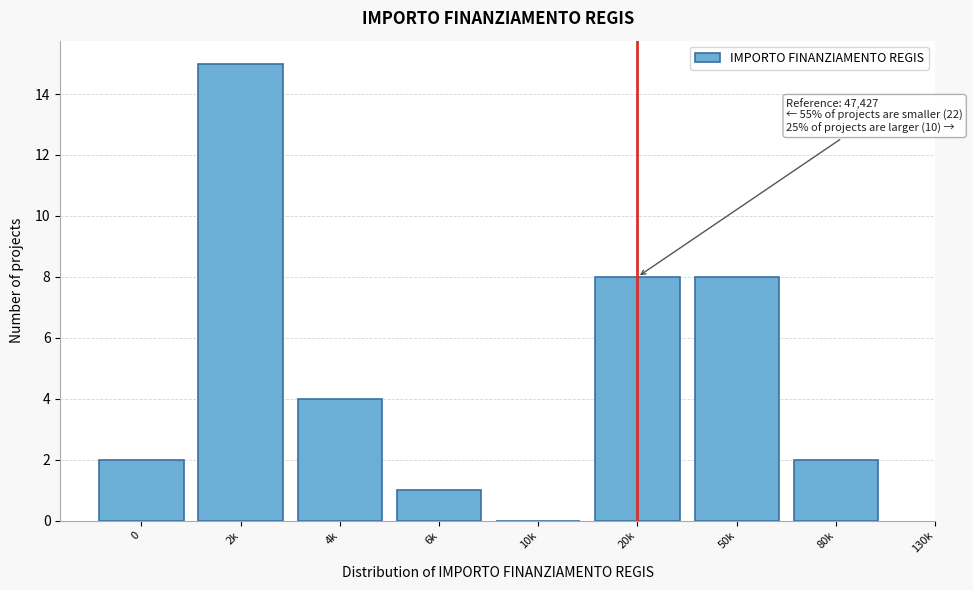

Reading right to left, transcribe all the data shown in this chart.

80k=2	50k=8	20k=8	10k=0	6k=1	4k=4	2k=15	0=2